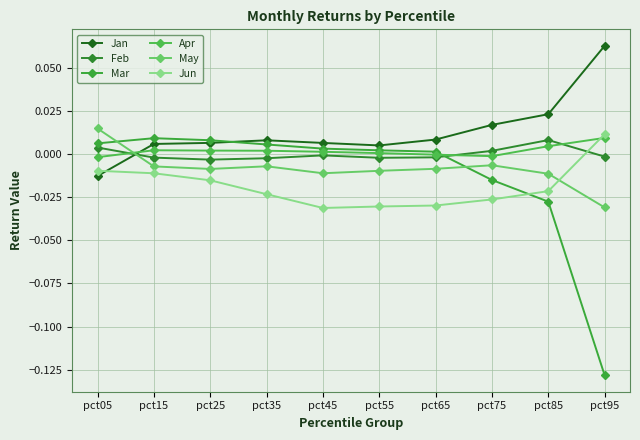

How many values in the Jun series are below 0?

9